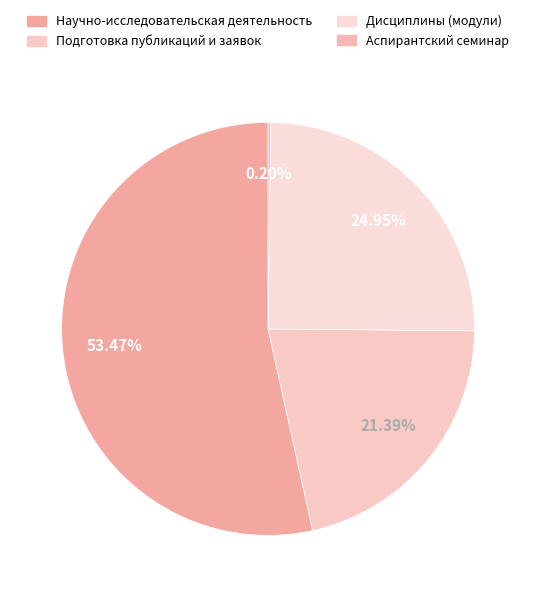

Which category has the biggest portion of the pie?

Научно-исследовательская деятельность